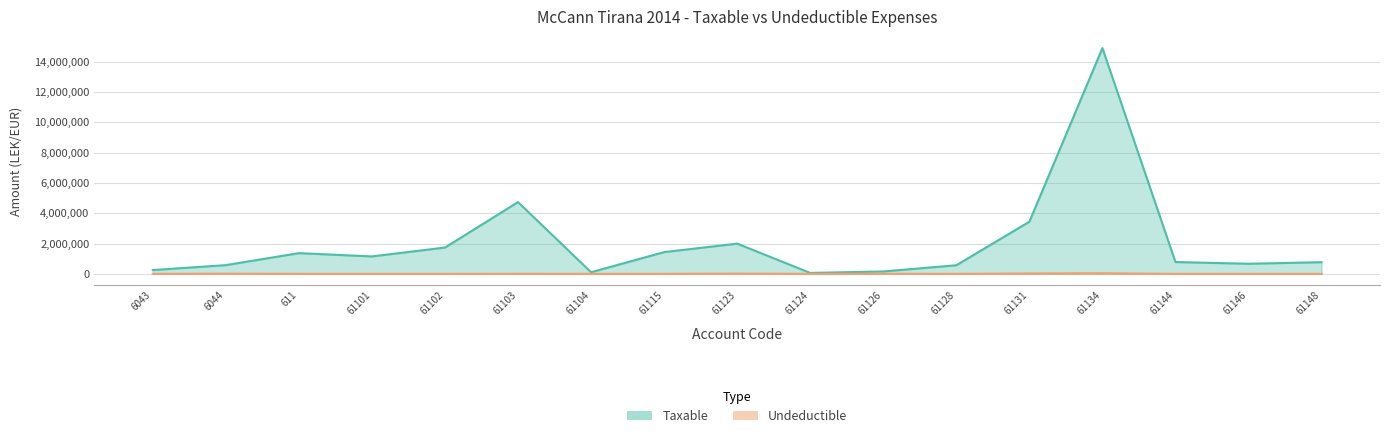

What is the sum of the Undeductible values at 61123 and 61115?

18750.0